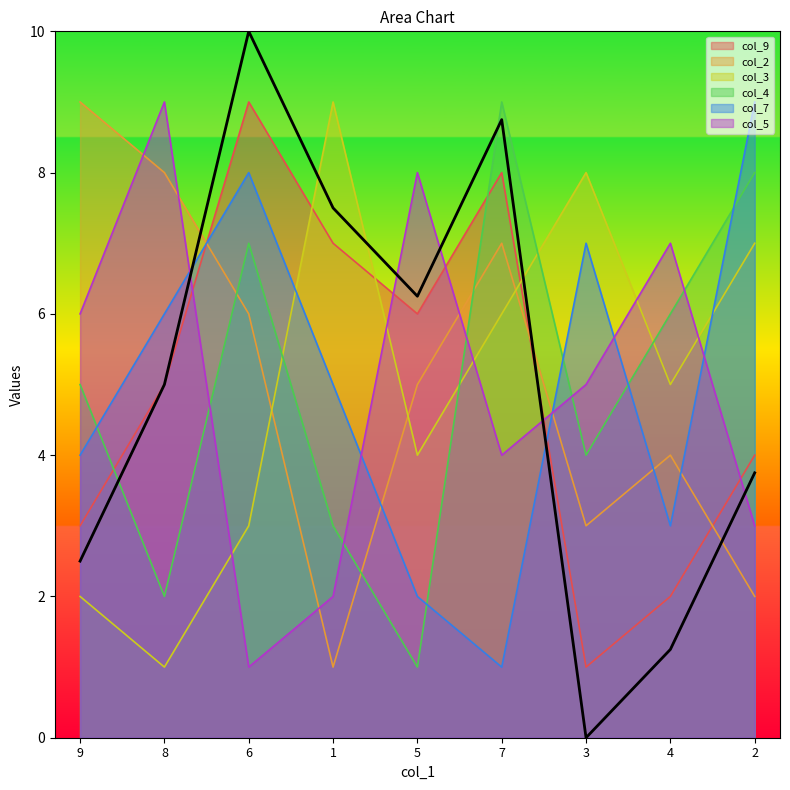

True or false: col_4 and col_2 intersect in this chart.

True